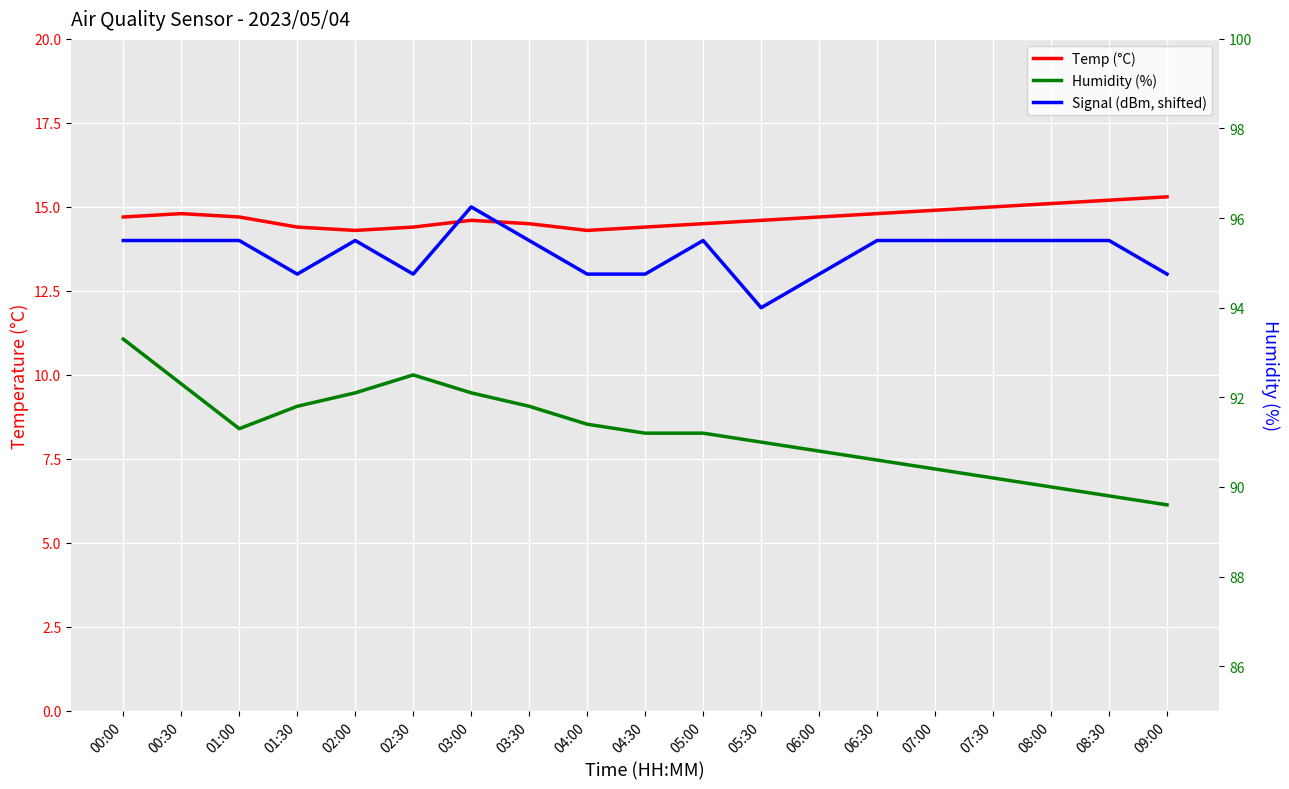

Reading left to right, what are all the values shown in this chart?

Temp: 00:00=14.7	00:30=14.8	01:00=14.7	01:30=14.4	02:00=14.3	02:30=14.4	03:00=14.6	03:30=14.5	04:00=14.3	04:30=14.4	05:00=14.5	05:30=14.6	06:00=14.7	06:30=14.8	07:00=14.9	07:30=15.0	08:00=15.1	08:30=15.2	09:00=15.3
Signal (shifted): 00:00=14.0	00:30=14.0	01:00=14.0	01:30=13.0	02:00=14.0	02:30=13.0	03:00=15.0	03:30=14.0	04:00=13.0	04:30=13.0	05:00=14.0	05:30=12.0	06:00=13.0	06:30=14.0	07:00=14.0	07:30=14.0	08:00=14.0	08:30=14.0	09:00=13.0
Humidity: 00:00=93.3	00:30=92.3	01:00=91.3	01:30=91.8	02:00=92.1	02:30=92.5	03:00=92.1	03:30=91.8	04:00=91.4	04:30=91.2	05:00=91.2	05:30=91.0	06:00=90.8	06:30=90.6	07:00=90.4	07:30=90.2	08:00=90.0	08:30=89.8	09:00=89.6